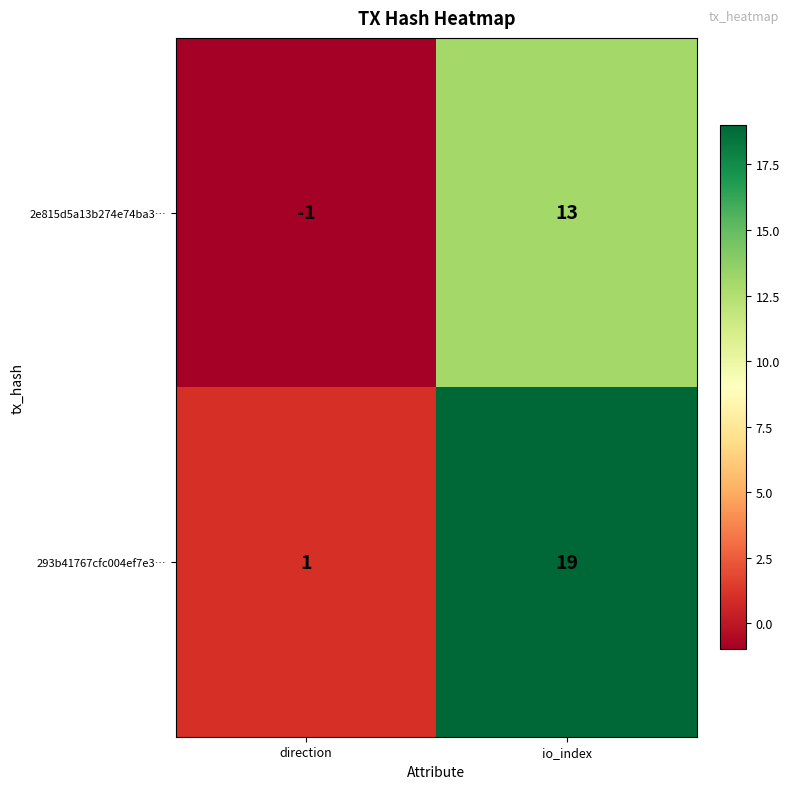

At io_index, list the series in order from smallest to largest.

2e815d5a13b274e74ba3…, 293b41767cfc004ef7e3…